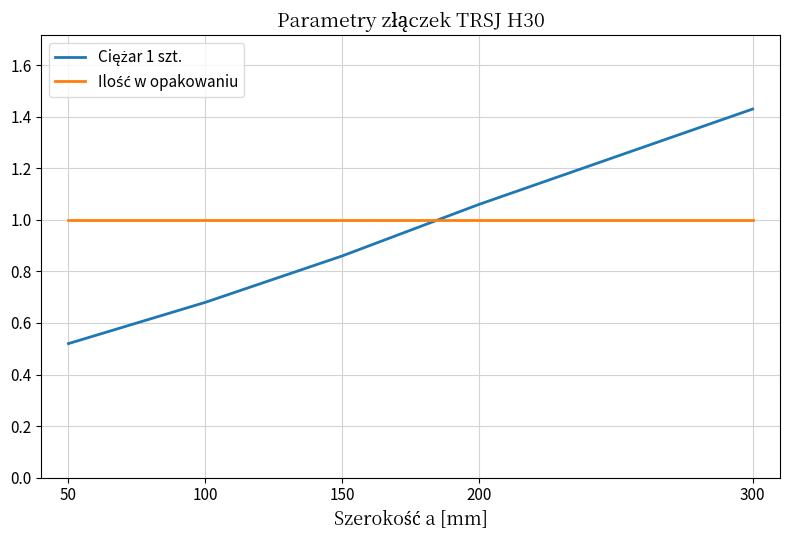

Which category has the lowest value across all series?

50